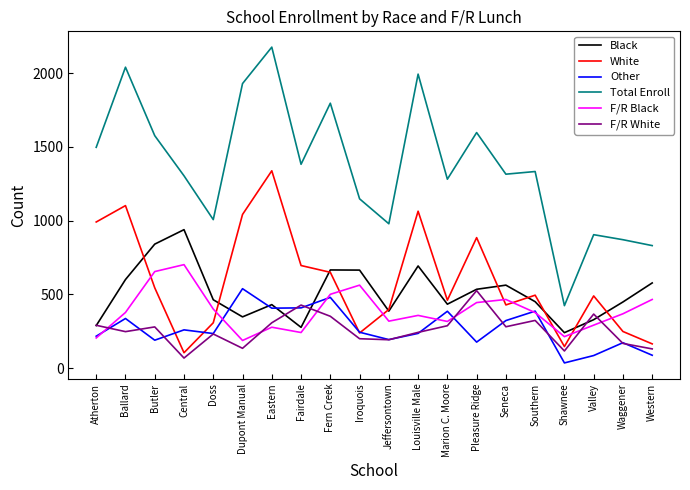

What is the sum of the White values at Eastern and Dupont Manual?

2380